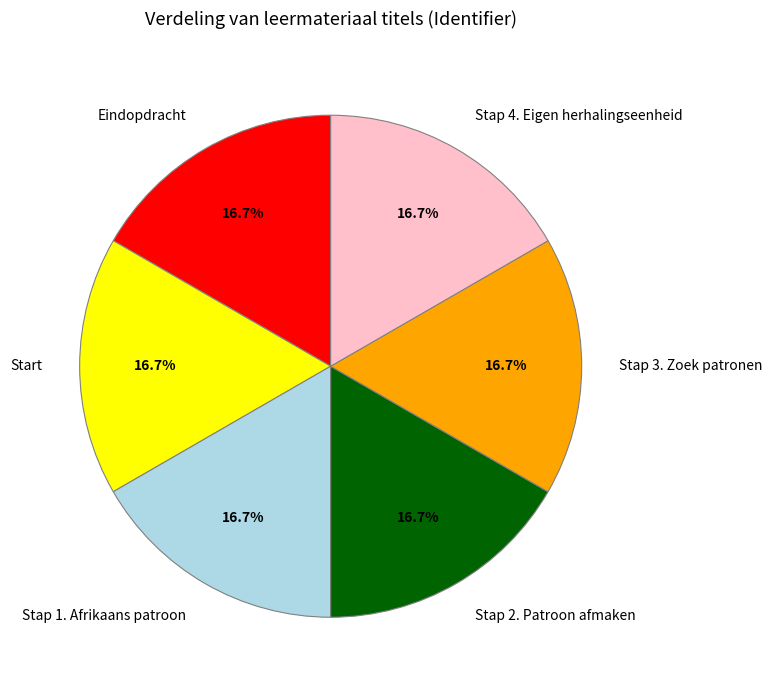

Approximately how many times larger is the value at Stap 3. Zoek patronen compared to Stap 1. Afrikaans patroon?

1.0